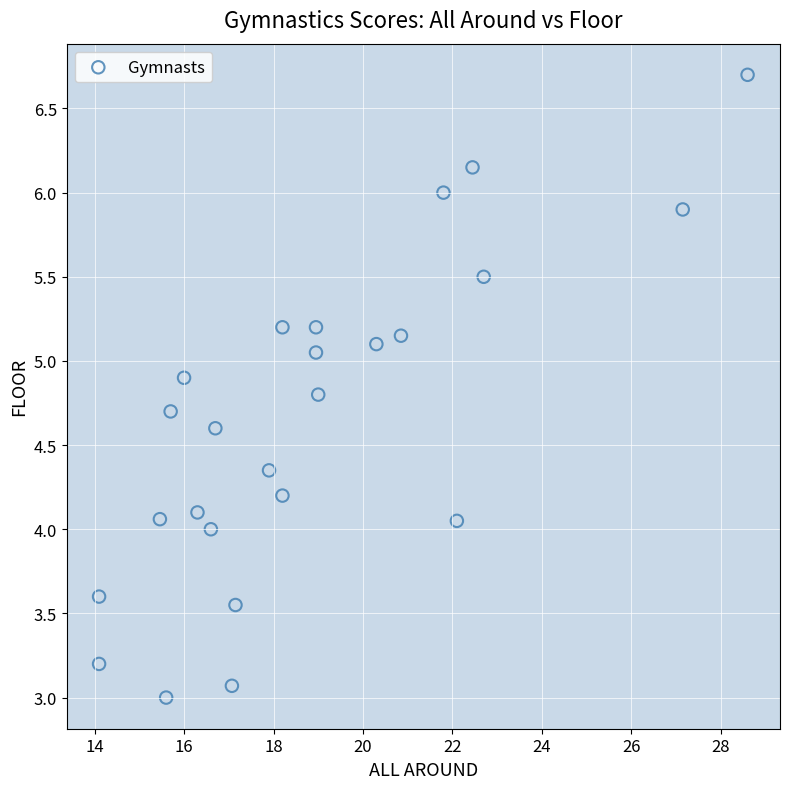

What is the range of Y values (max minus min)?

3.7